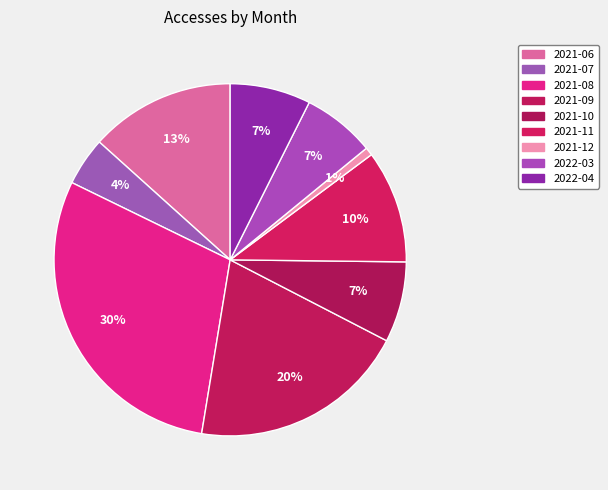

To the nearest percent, what is the average slice percentage?

11%